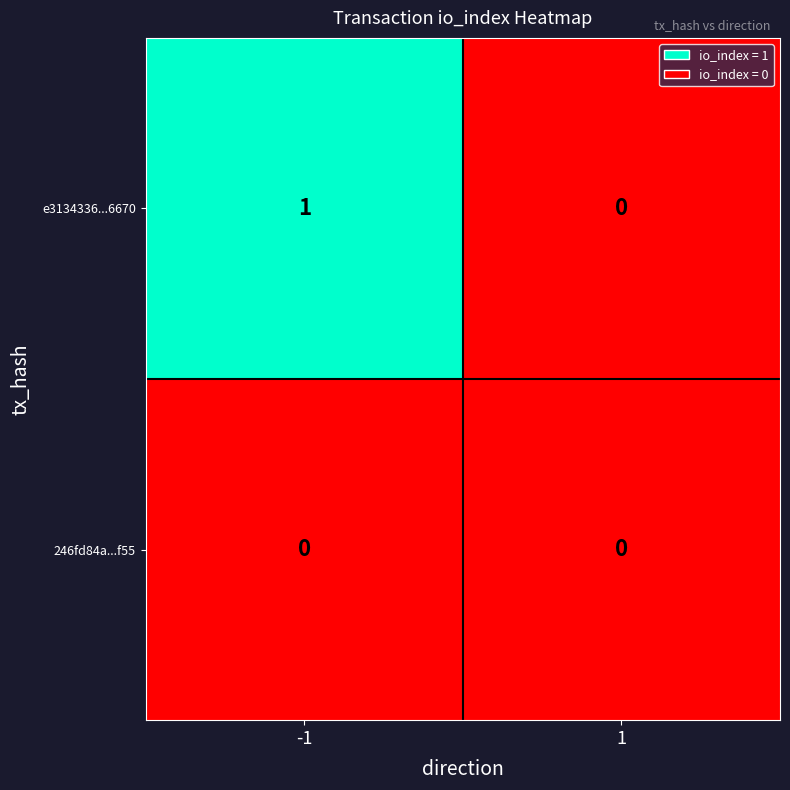

Reading left to right, extract all data points from this chart.

e3134336...6670: 1	0
246fd84a...f55: 0	0